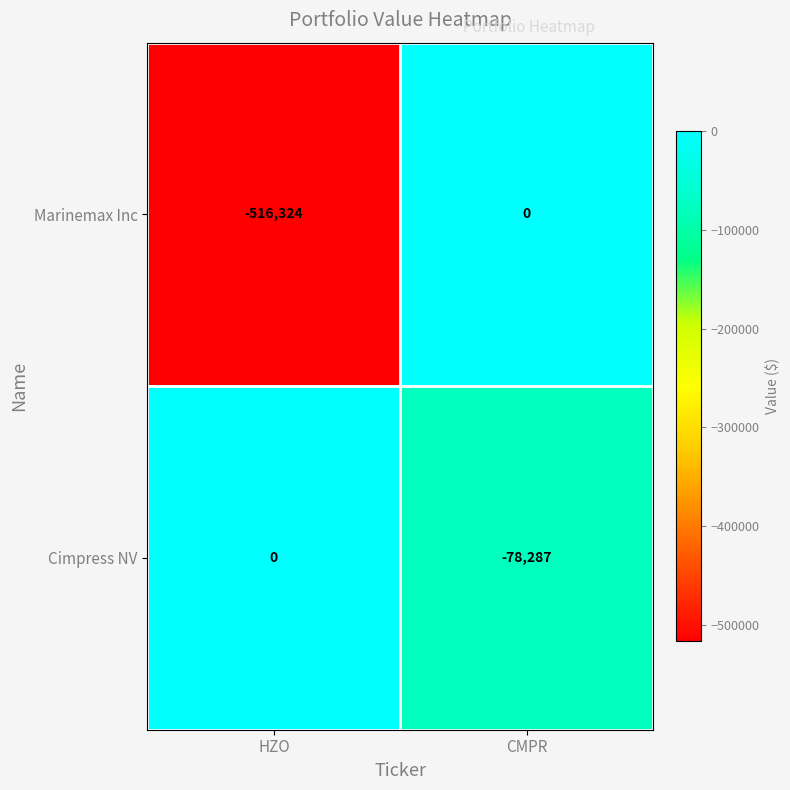

What is the sum of all Marinemax Inc values?

-516324